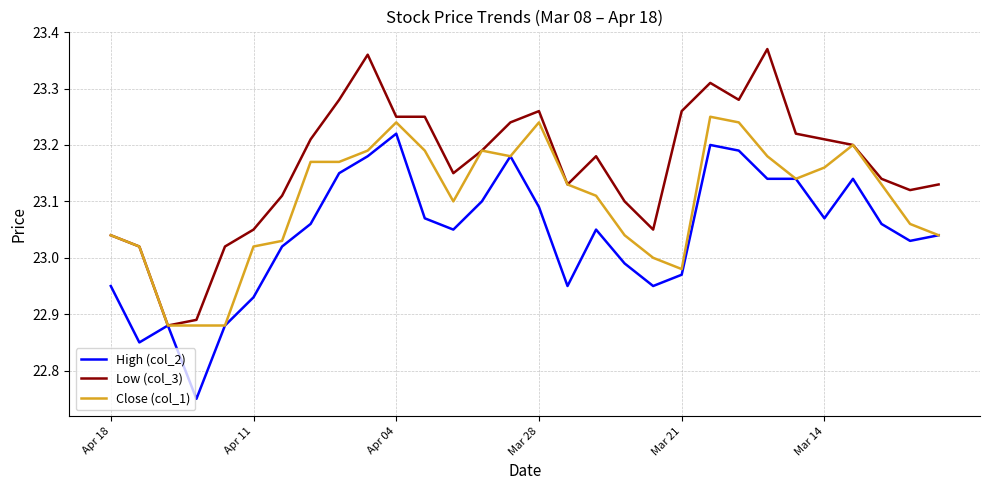

Rank the series by their maximum value, from lowest to highest.

High (col_2), Close (col_1), Low (col_3)